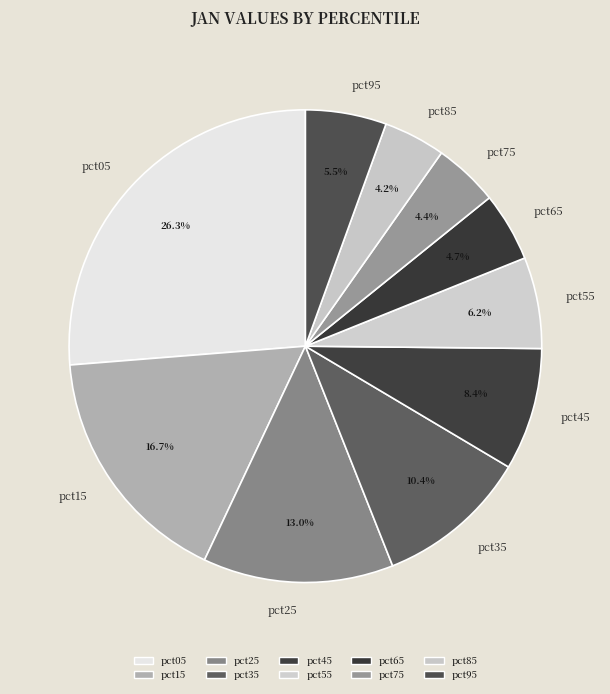

How many segments does this pie chart have?

10